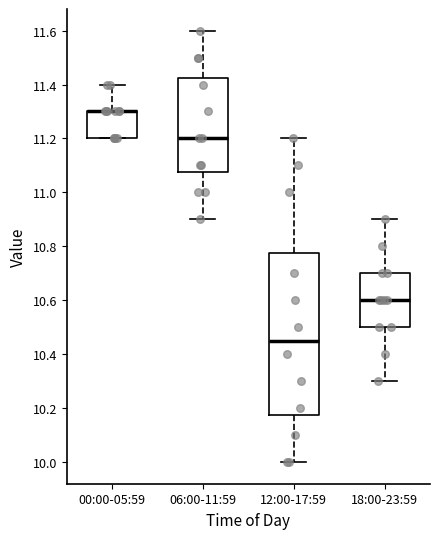

Reading left to right, transcribe this box plot: for each box, give where its median line is, the range the box spans, and where its two whiskers end, as read against the y-axis. The values are not printed on the chart, so give them approximately, as read against the axis.

00:00-05:59: median 11.30 (drawn on the box's upper edge), box 11.20 to 11.30, whiskers 11.20 to 11.40
06:00-11:59: median 11.20, box 11.08 to 11.42, whiskers 10.90 to 11.60
12:00-17:59: median 10.46, box 10.18 to 10.78, whiskers 10.00 to 11.20
18:00-23:59: median 10.60, box 10.50 to 10.70, whiskers 10.30 to 10.90